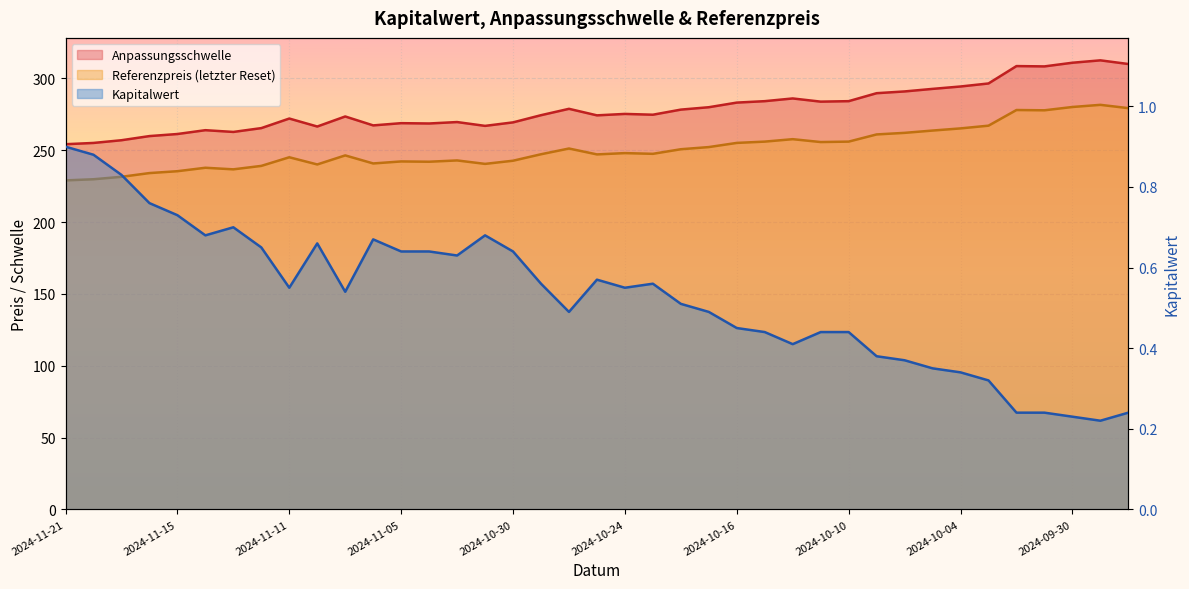

At 2024-11-05, list the series in order from smallest to largest.

Kapitalwert, Referenzpreis (letzter Reset), Anpassungsschwelle